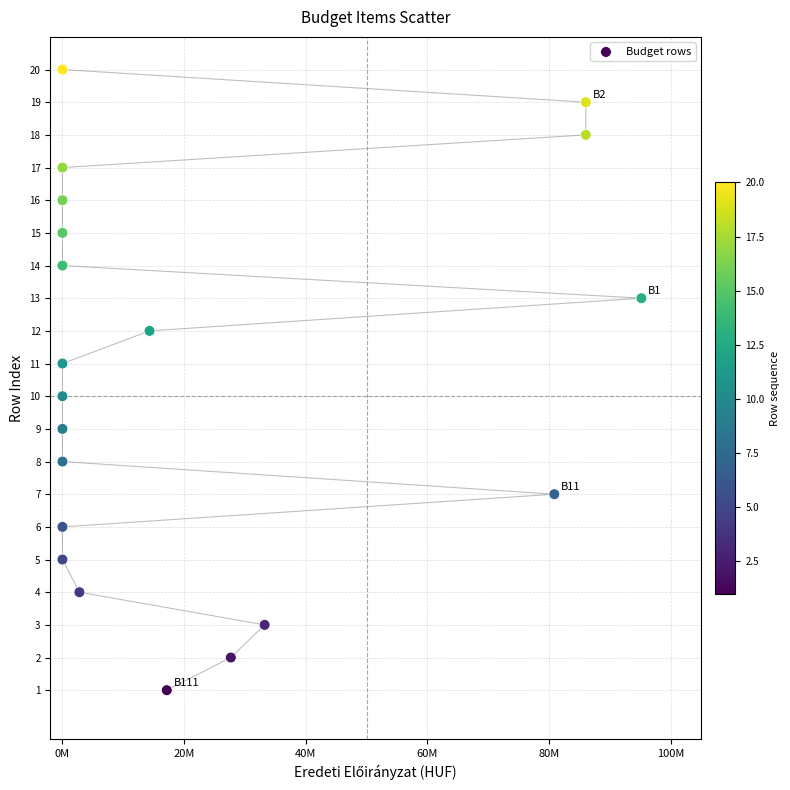

What is the range of Y values (max minus min)?

19